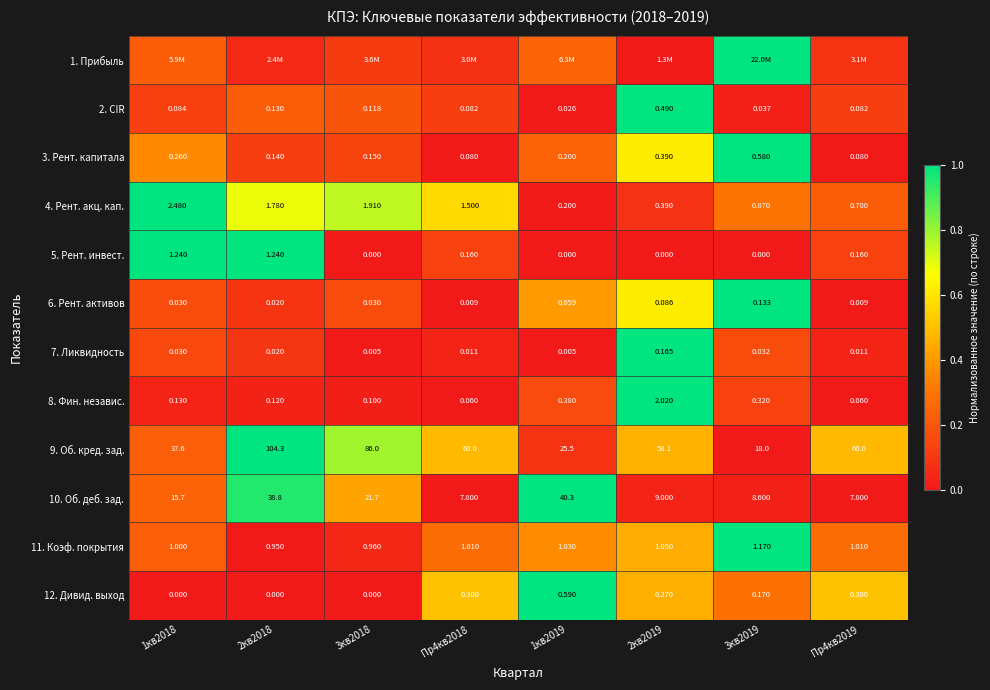

What is the difference between the maximum and minimum values in the 6. Рент. активов series?

1.0